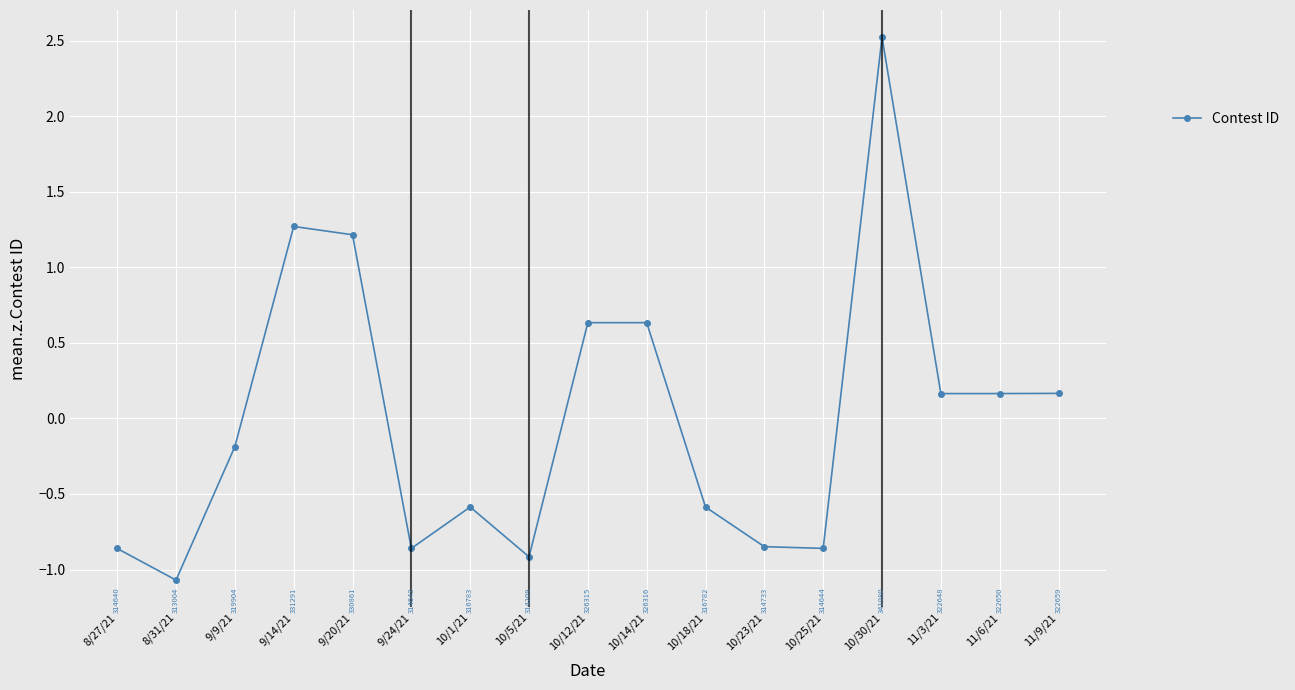

Which category has the highest value across all series?

10/30/21